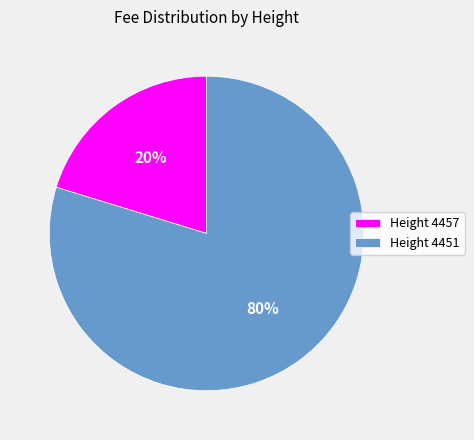

Between Height 4457 and Height 4451, which is larger?

Height 4451